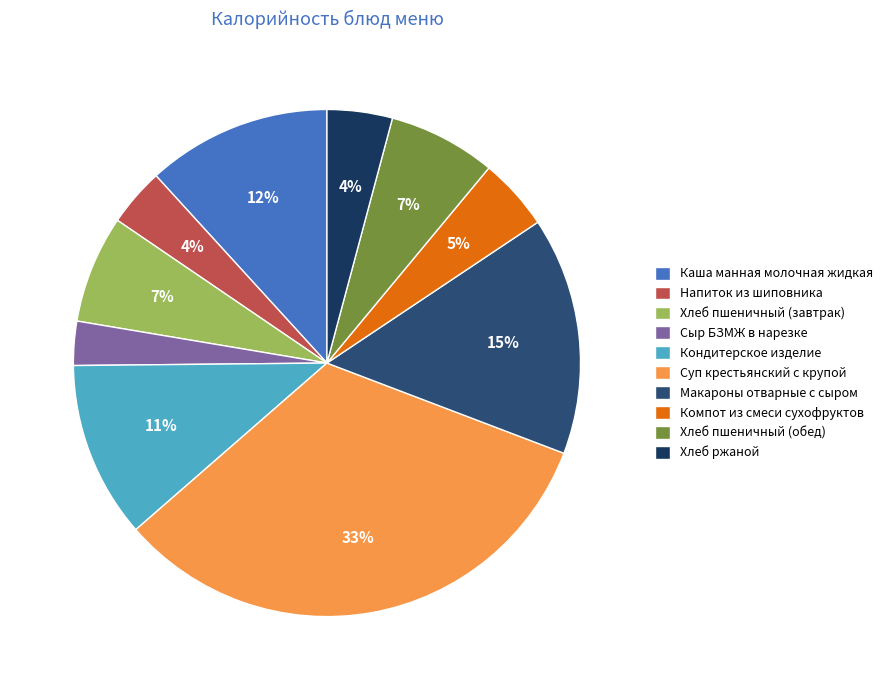

Which slice is the largest?

Суп крестьянский с крупой